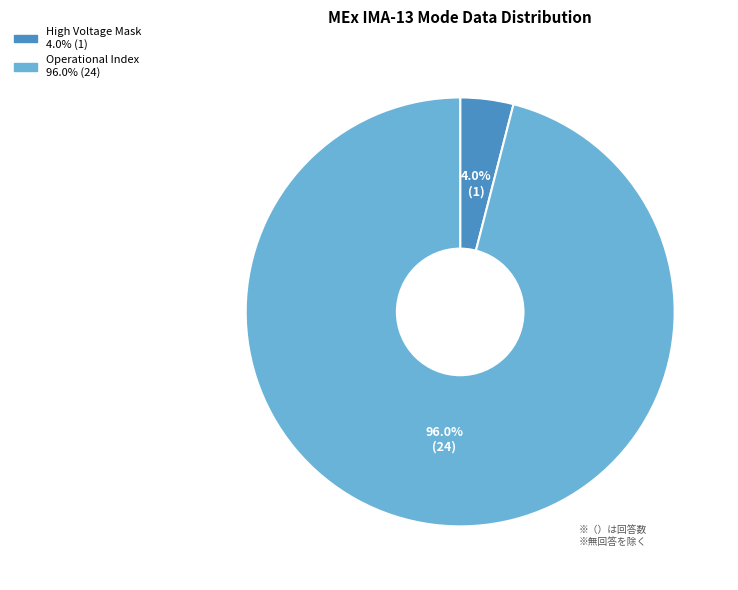

How many segments does this pie chart have?

2